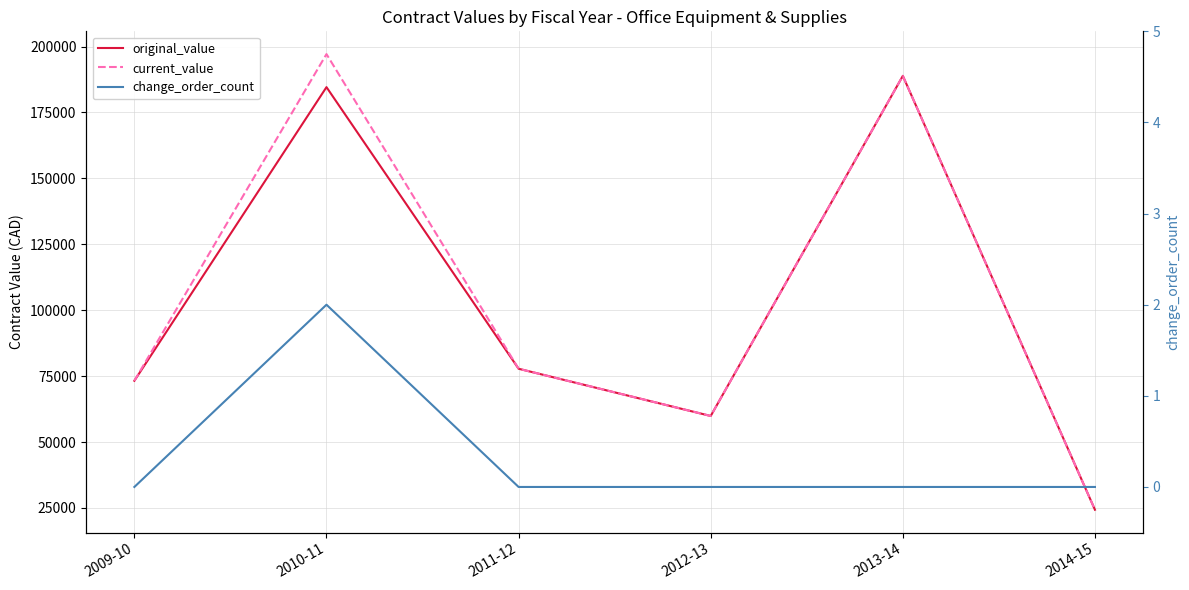

Reading left to right, transcribe all the data shown in this chart.

original_value: 73243.3	184606.5	77803.0	59887.0	188880.0	24322.6
current_value: 73243.3	197134.5	77803.0	59887.0	188880.0	24322.6
change_order_count: 0.0	2.0	0.0	0.0	0.0	0.0